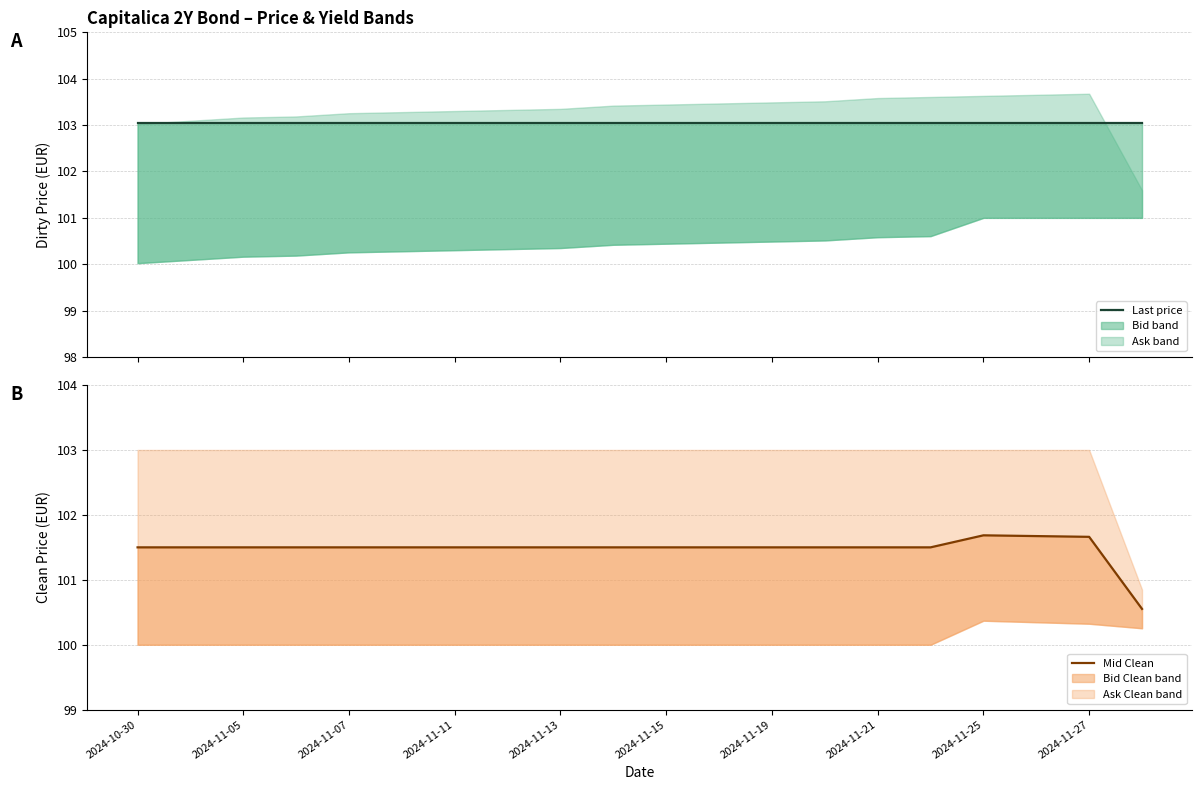

How many data points in Mid Clean are above 101?

19